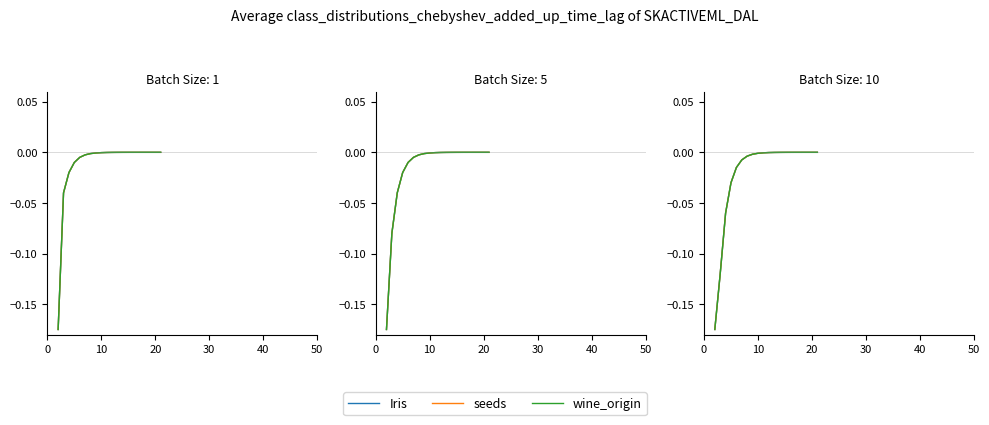

Rank the series by their maximum value, from highest to lowest.

seeds, Iris, wine_origin